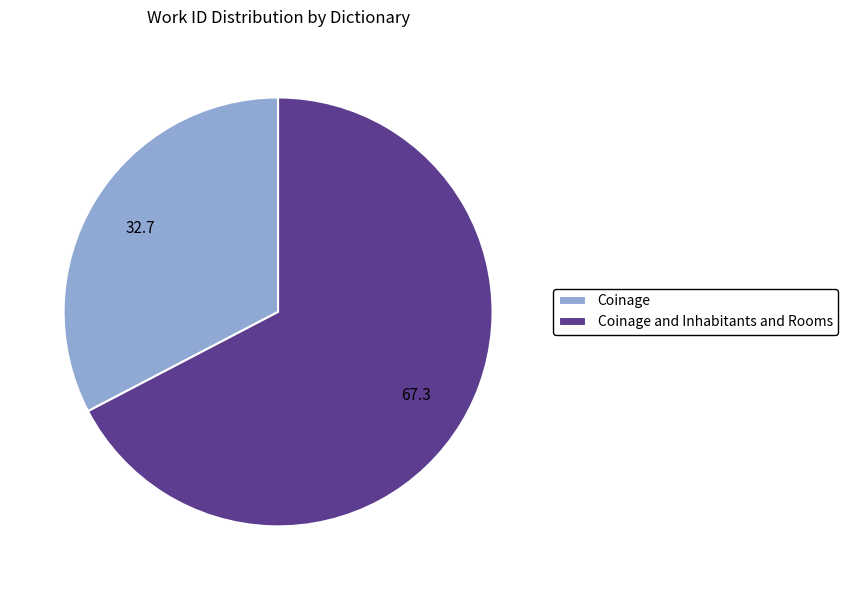

Which has a higher value, Coinage and Inhabitants and Rooms or Coinage?

Coinage and Inhabitants and Rooms